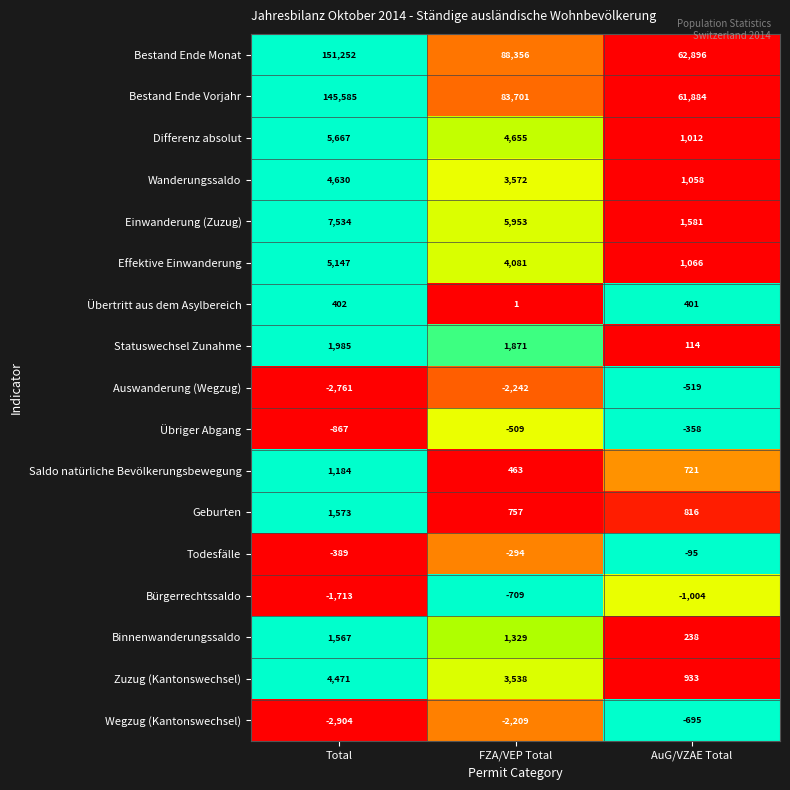

What is the total value across all series at FZA/VEP Total?

192314